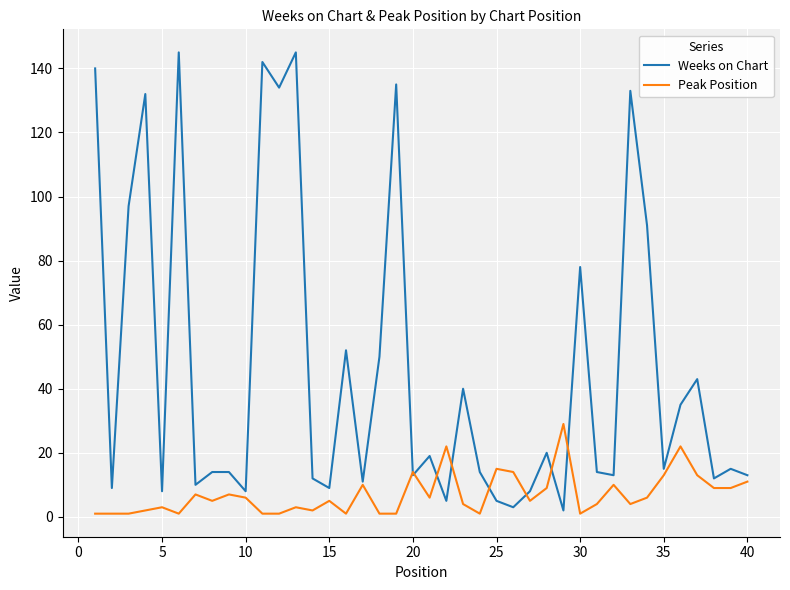

What is the greatest value displayed?

145